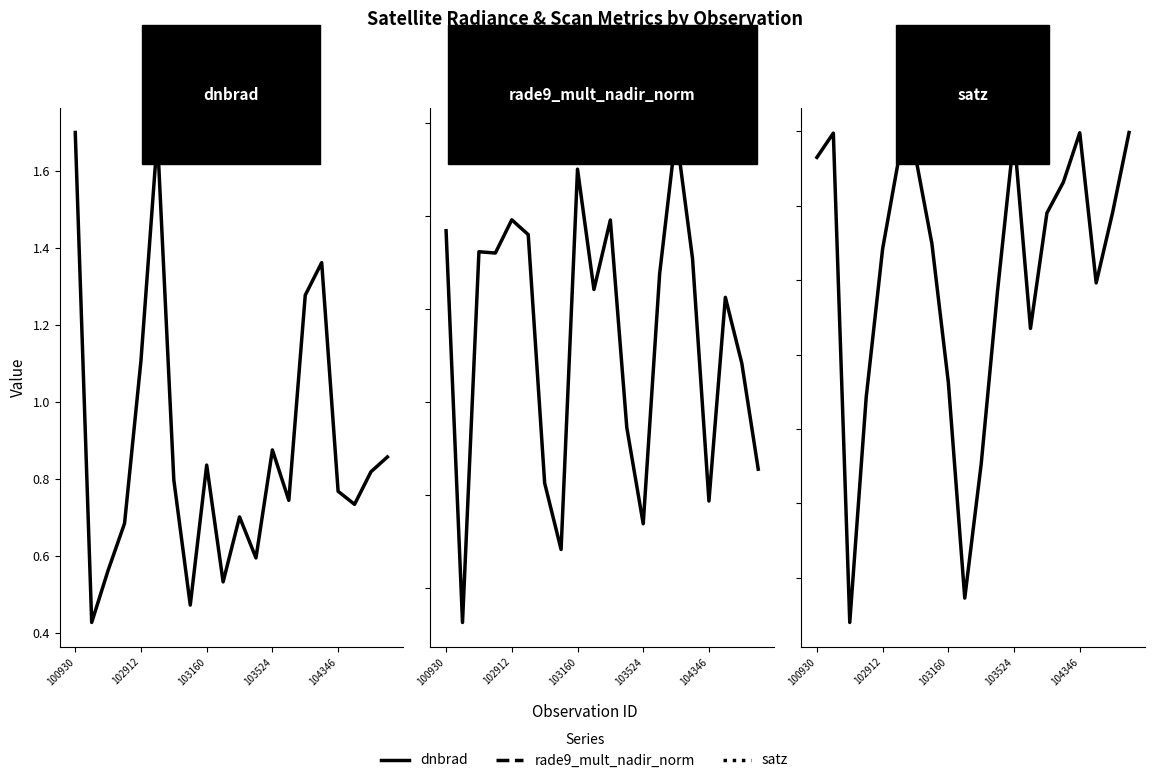

Which has a higher value, 10 or 15?

15